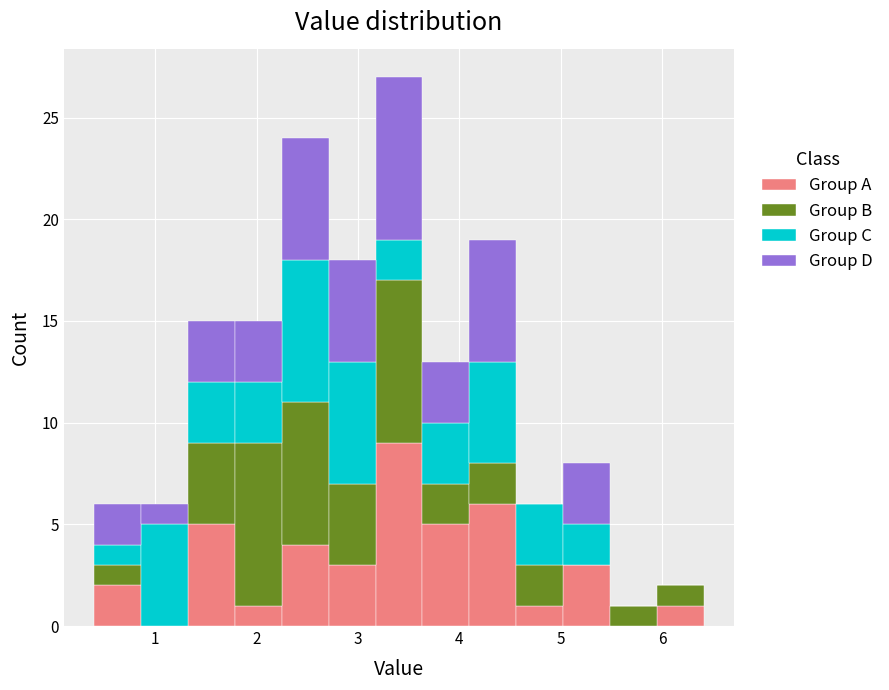

Reading left to right, list every stacked bar in this chart as the range it spans on the x-axis followed by its total height. Neither the bar edges nor the heights are printed on the chart, so give them approximately, as read against the axes.

0.4 to 0.9: 6
0.9 to 1.3: 6
1.3 to 1.8: 15
1.8 to 2.2: 15
2.2 to 2.7: 24
2.7 to 3.2: 18
3.2 to 3.6: 27
3.6 to 4.1: 13
4.1 to 4.6: 19
4.6 to 5.0: 6
5.0 to 5.5: 8
5.5 to 5.9: 1
5.9 to 6.4: 2